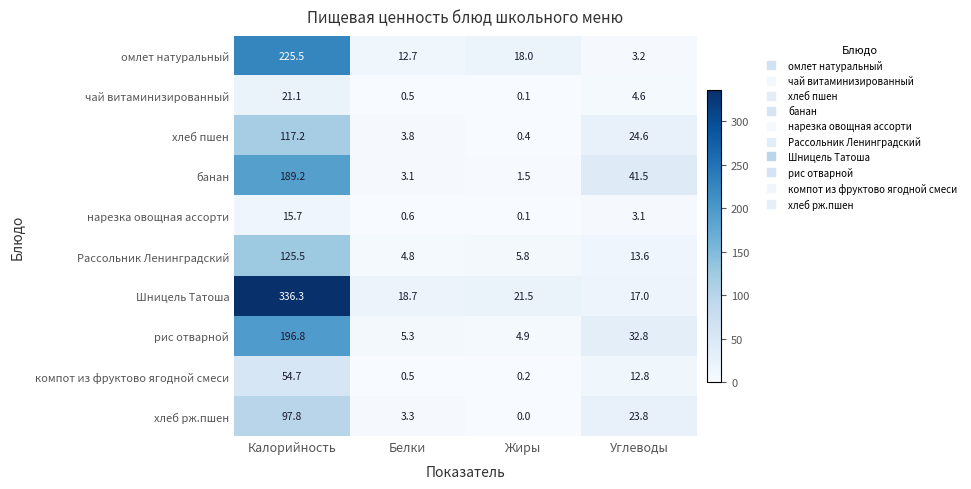

Between Калорийность and Жиры, which series saw the biggest shift?

Шницель Татоша